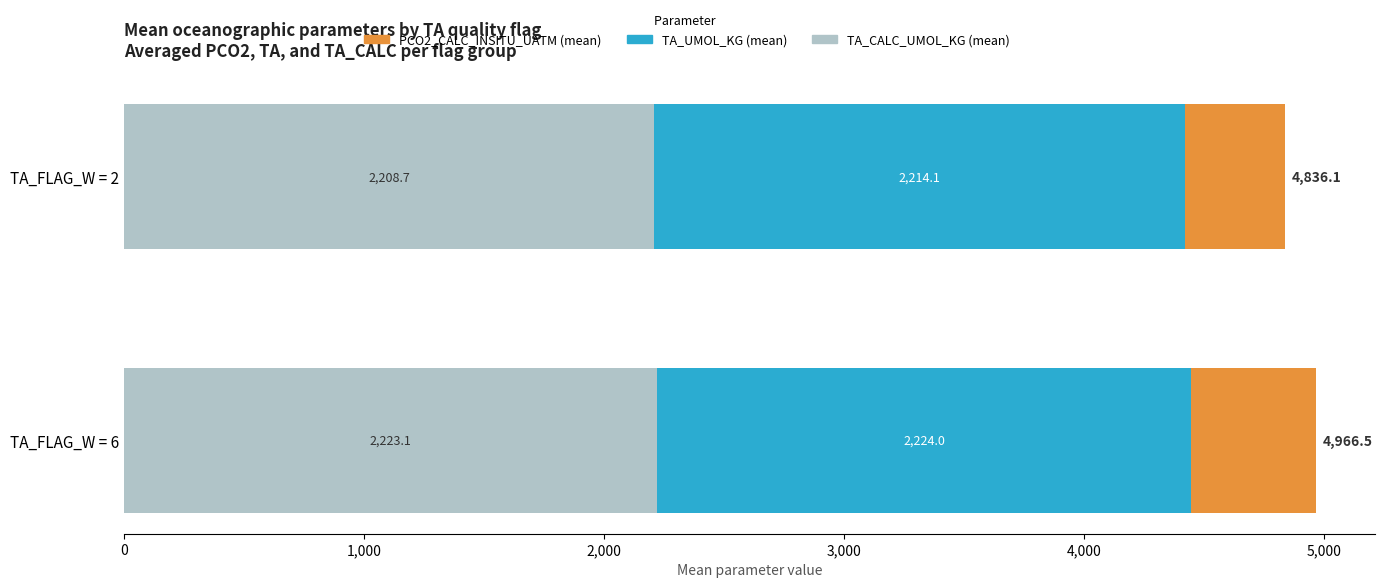

What is the sum of all TA_CALC_UMOL_KG (mean) values?

4431.8